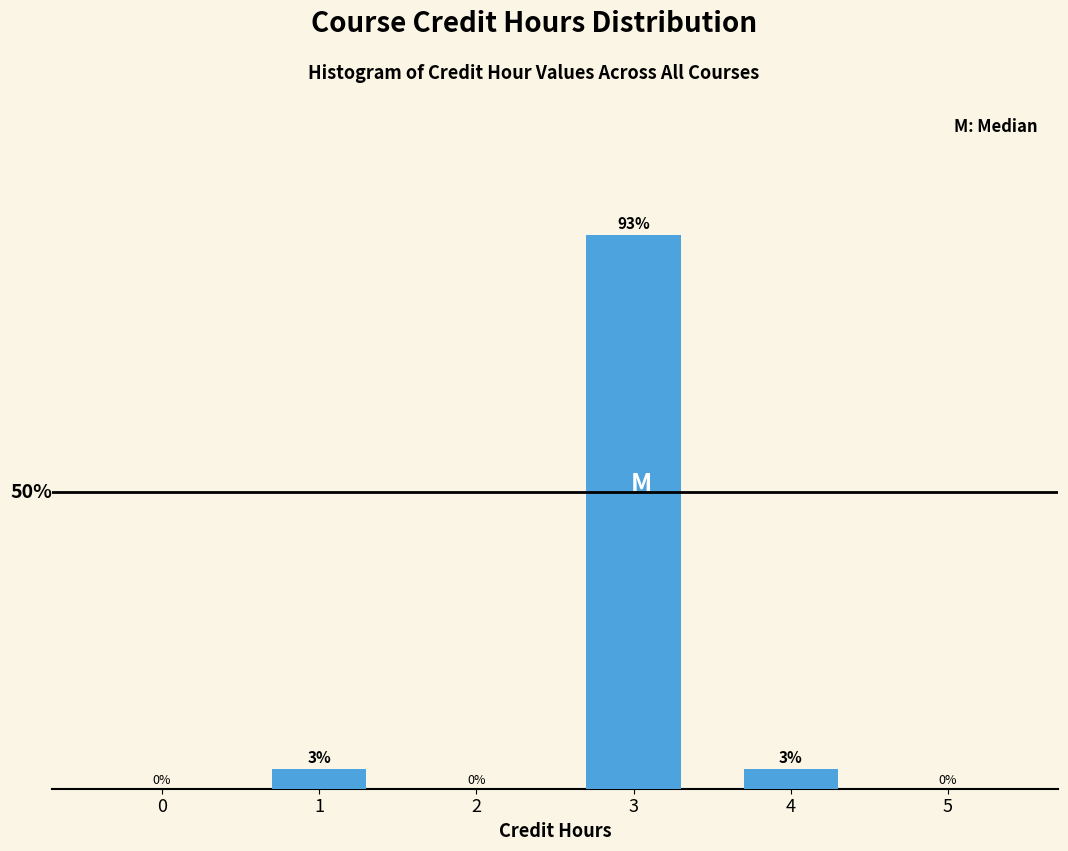

Between 4 and 5, which is larger?

4